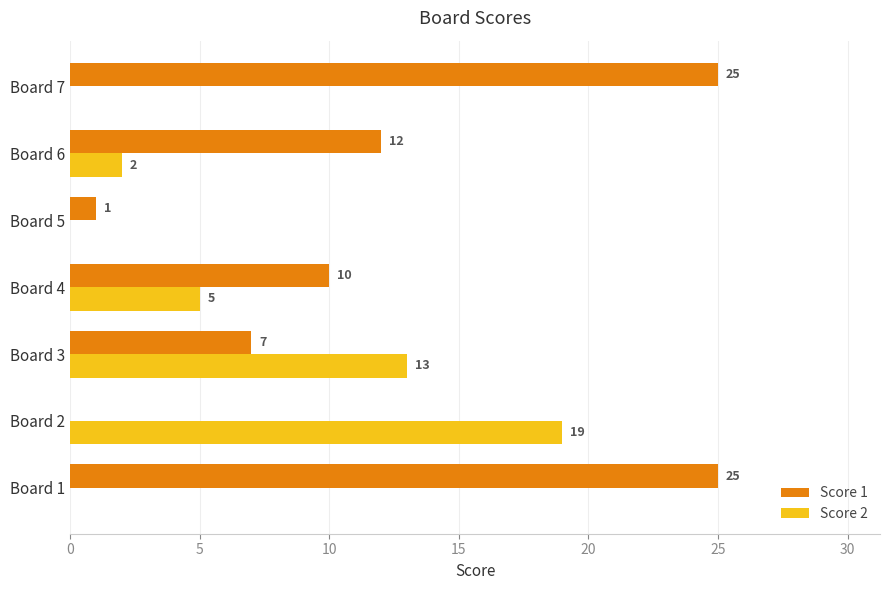

What is the sum of all Score 2 values?

39